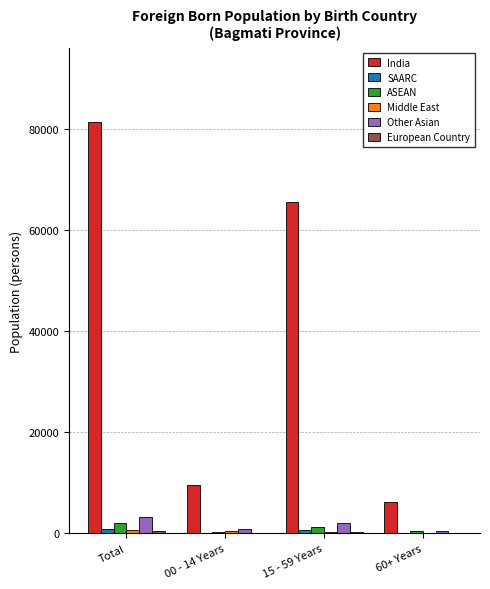

Which series has the widest spread of values?

India